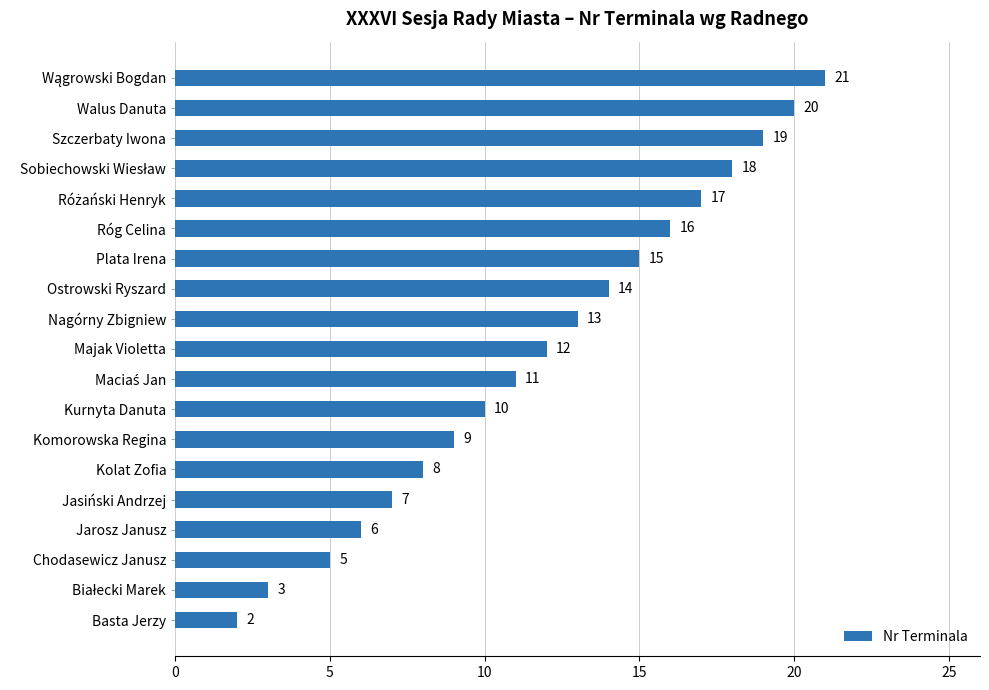

True or false: the data shows 4 at Walus Danuta.

False